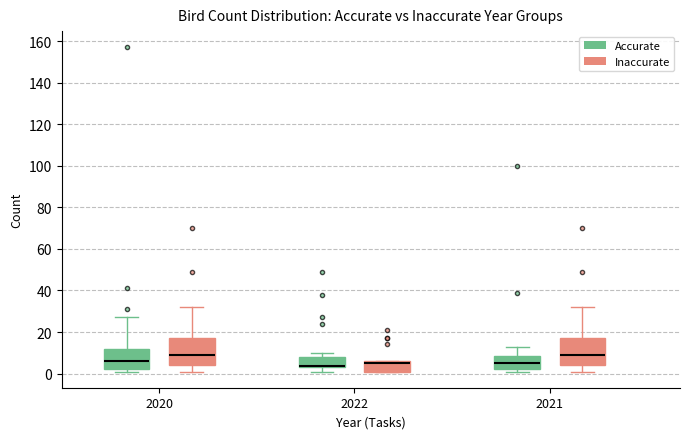

Reading left to right, read every box against the y-axis: the position of its median line, the range the box covers, and the ends of its whiskers. The values are not printed on the chart, so give them approximately, as read against the axis.

2020 (Accurate): median 6, box 2 to 12, whiskers 2 (just below the box's lower edge) to 28
2020 (Inaccurate): median 10, box 4 to 18, whiskers 2 to 32
2022 (Accurate): median 4 (drawn on the box's lower edge), box 4 to 8, whiskers 2 to 10
2022 (Inaccurate): median 6 (just below the box's upper edge), box 2 to 6, whiskers 2 to 6
2021 (Accurate): median 6, box 2 to 8, whiskers 2 (just below the box's lower edge) to 14
2021 (Inaccurate): median 10, box 4 to 18, whiskers 2 to 32